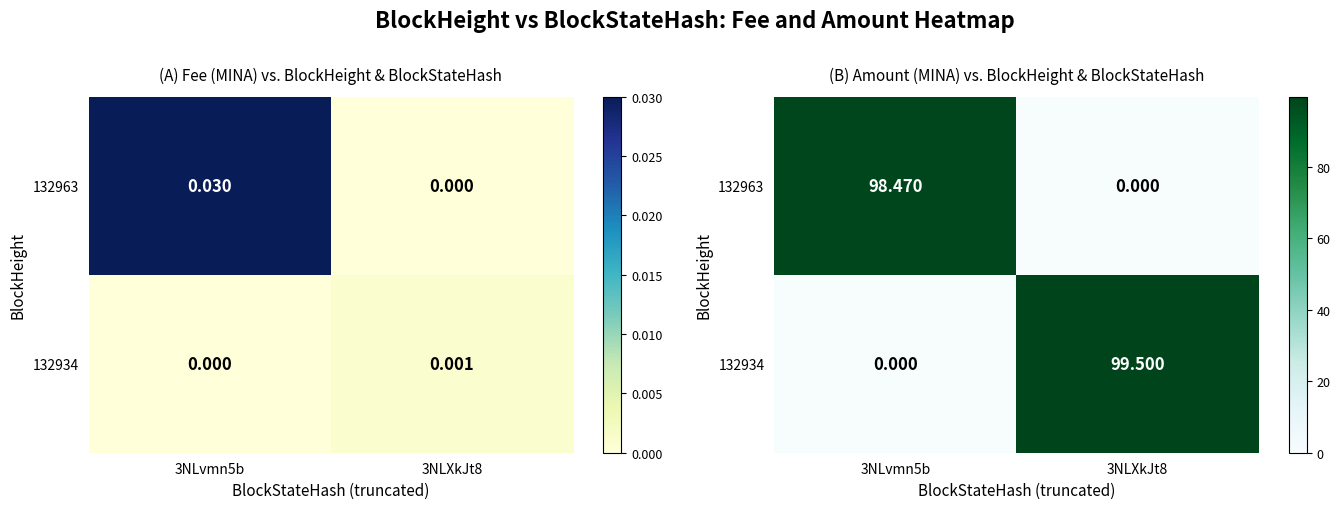

What is the sum of the 132963 values at 3NLvmn5b and 3NLXkJt8?

98.5